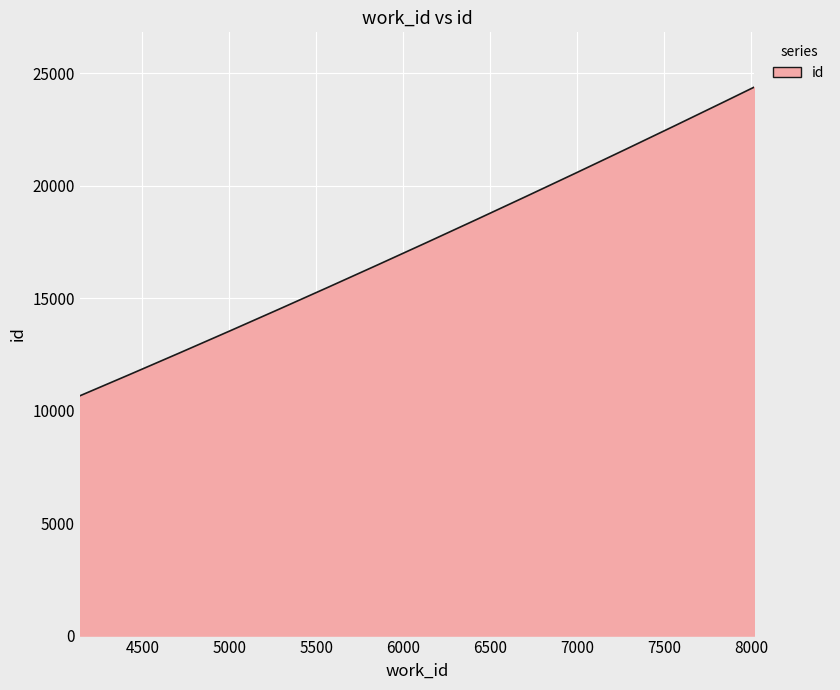

What is the smallest value displayed?

10659.5